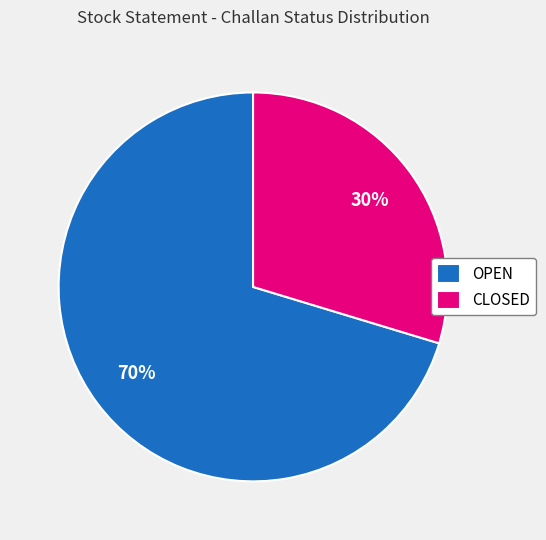

Is it true that CLOSED is 1% of the pie?

False